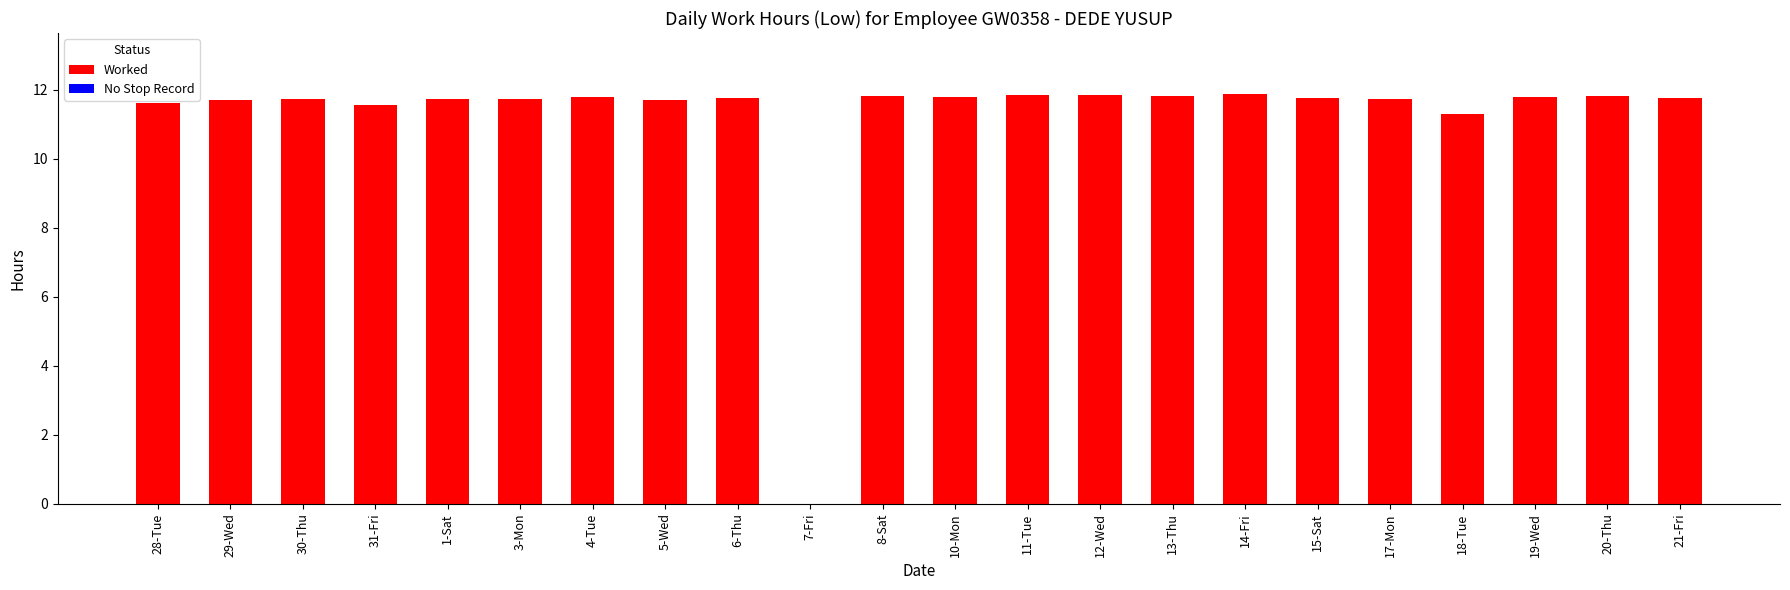

What is the greatest value displayed?

11.9